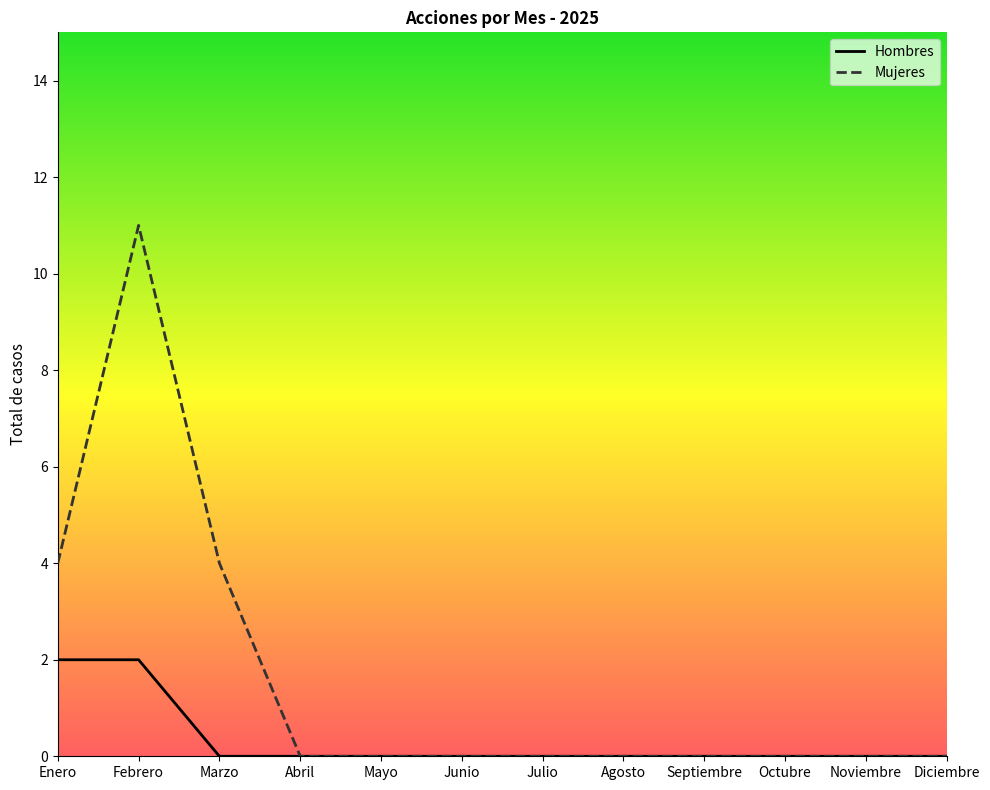

What is the label of the 11th point from the left?

Noviembre